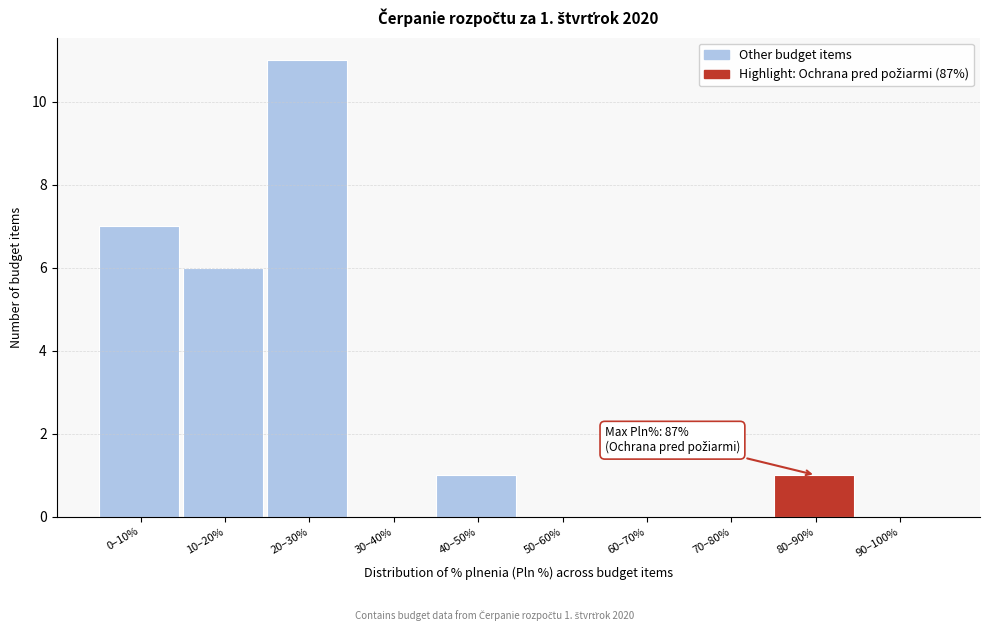

Reading left to right, list all the values displayed in this chart.

0–10%=7	10–20%=6	20–30%=11	30–40%=0	40–50%=1	50–60%=0	60–70%=0	70–80%=0	80–90%=1	90–100%=0